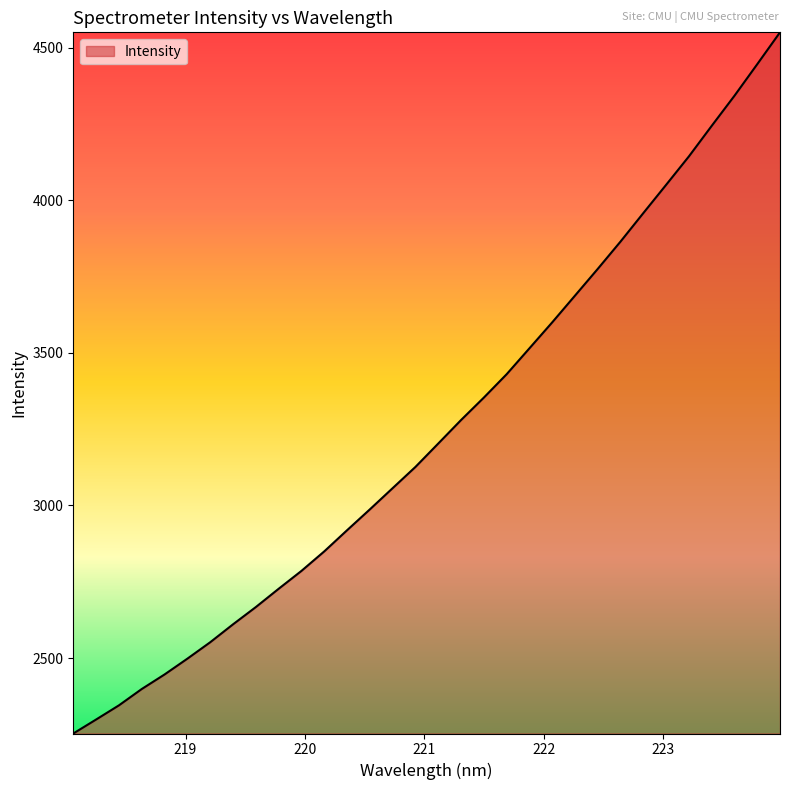

What is the greatest value displayed?

4550.0